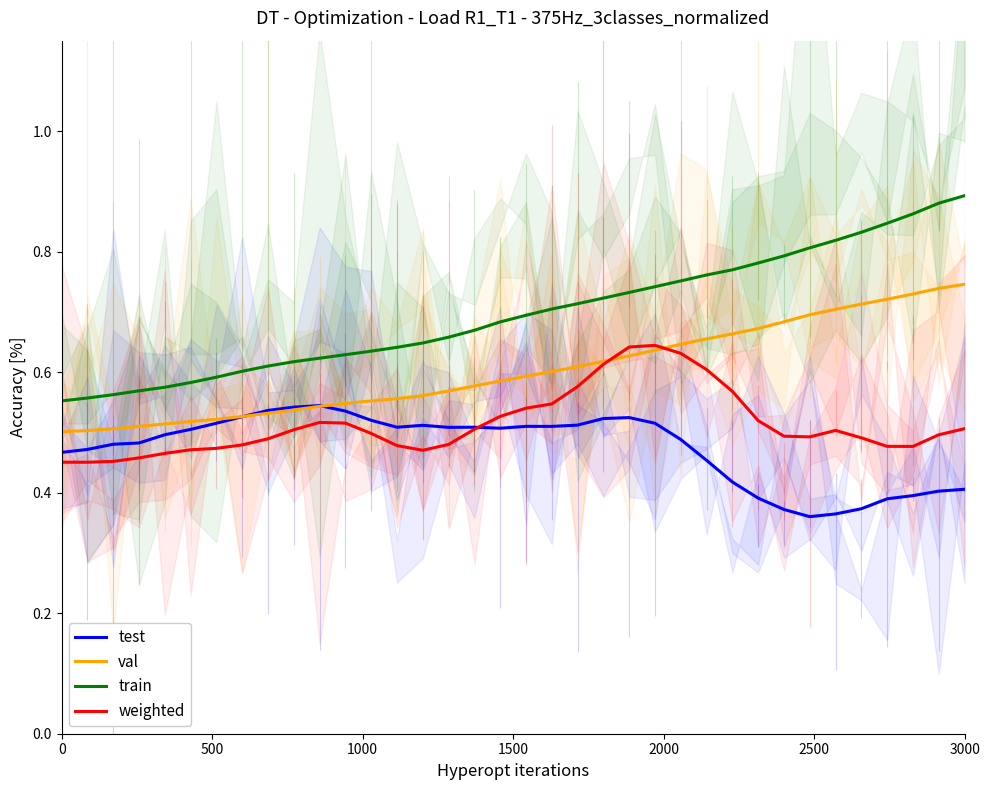

How many lines are shown in the chart?

4